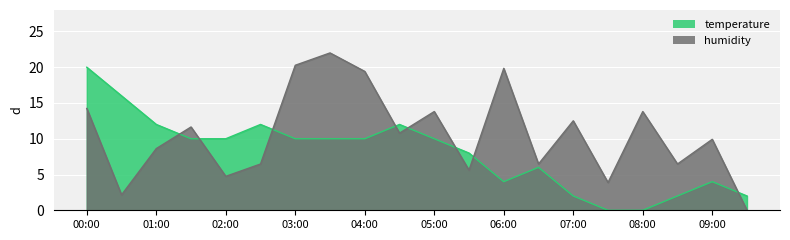

How many lines are shown in the chart?

2